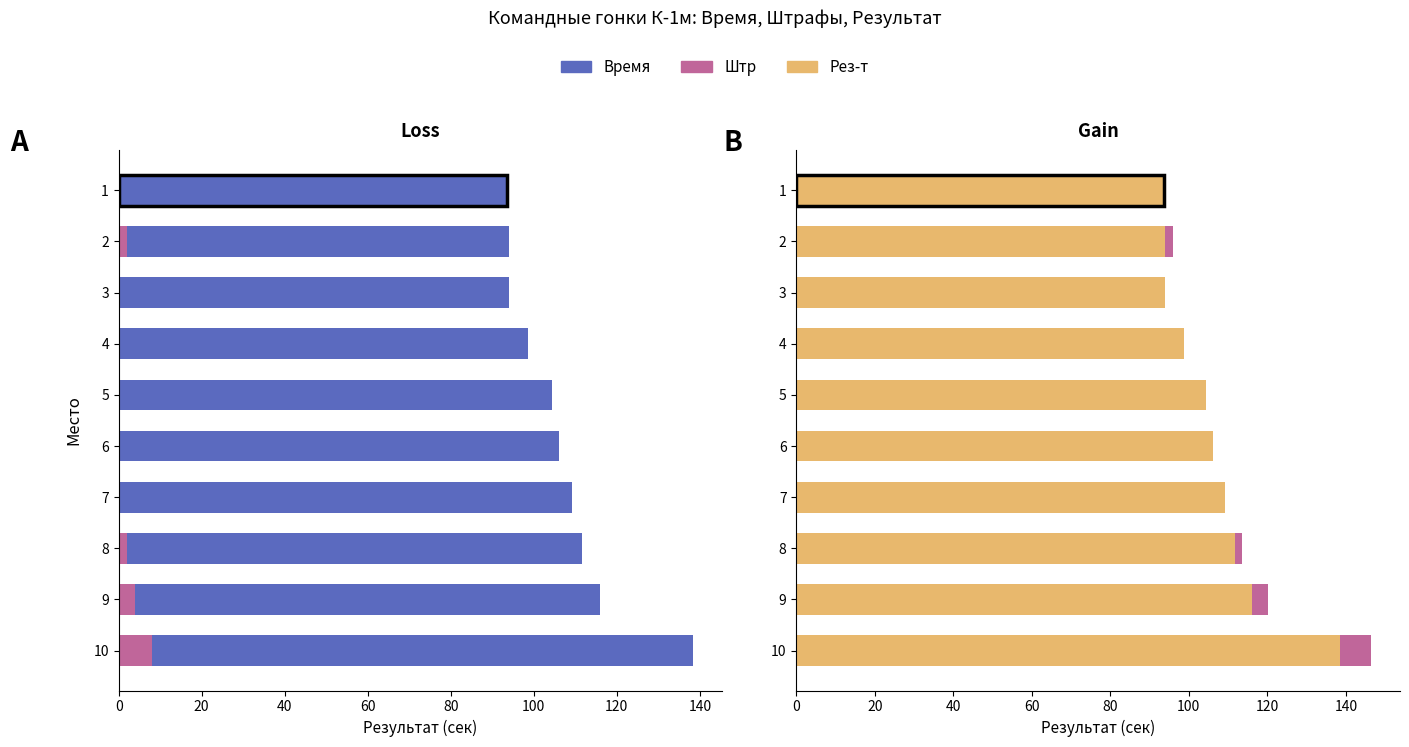

At 9, list the series in order from largest to smallest.

Рез-т, Время, Штр